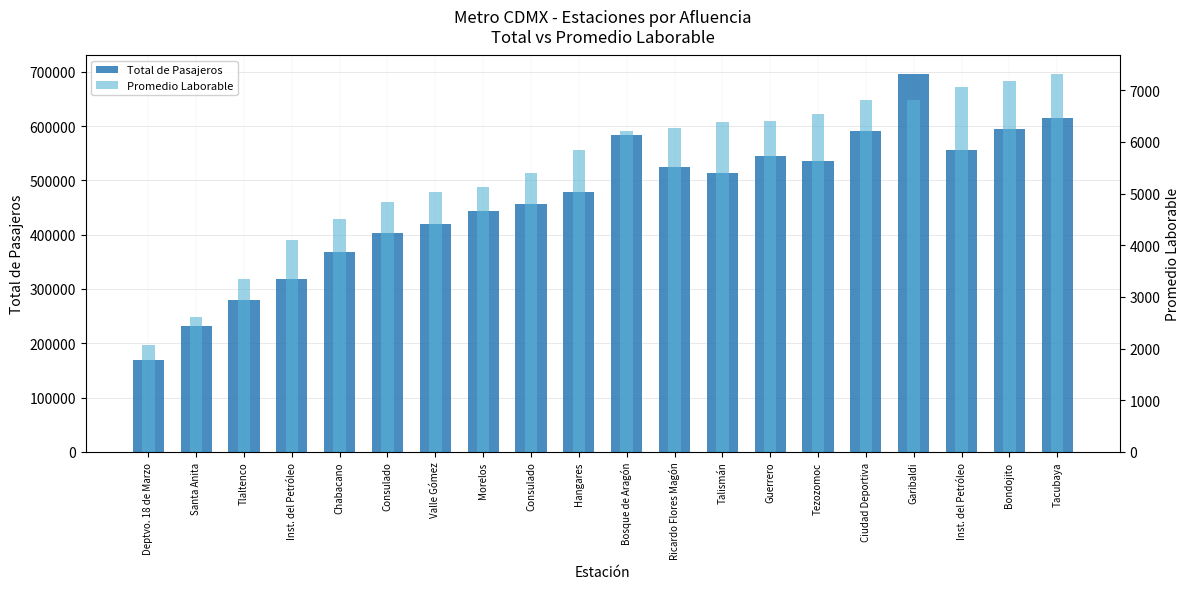

The value of Total de Pasajeros at Tezozomoc is 920024. True or false?

False